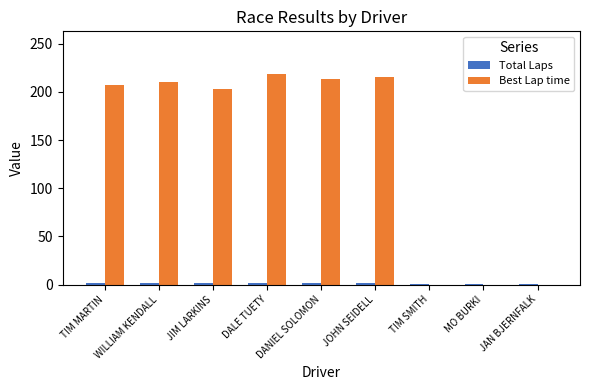

Which series changed the most between DALE TUETY and MO BURKI?

Best Lap time